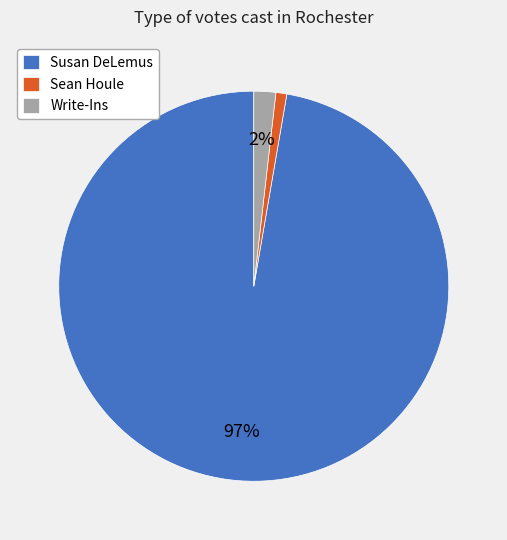

To the nearest percent, what is the combined percentage of Write-Ins and Susan DeLemus?

99%